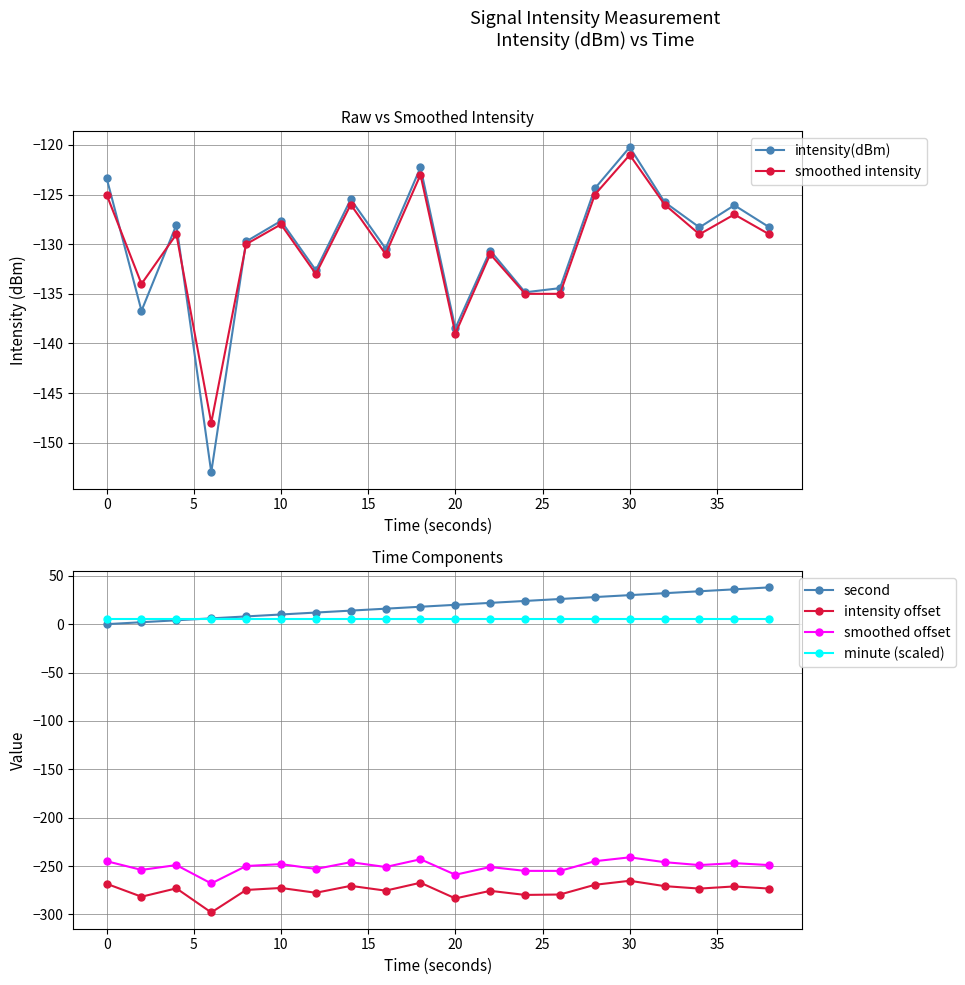

True or false: intensity offset and minute (scaled) cross at least once.

False